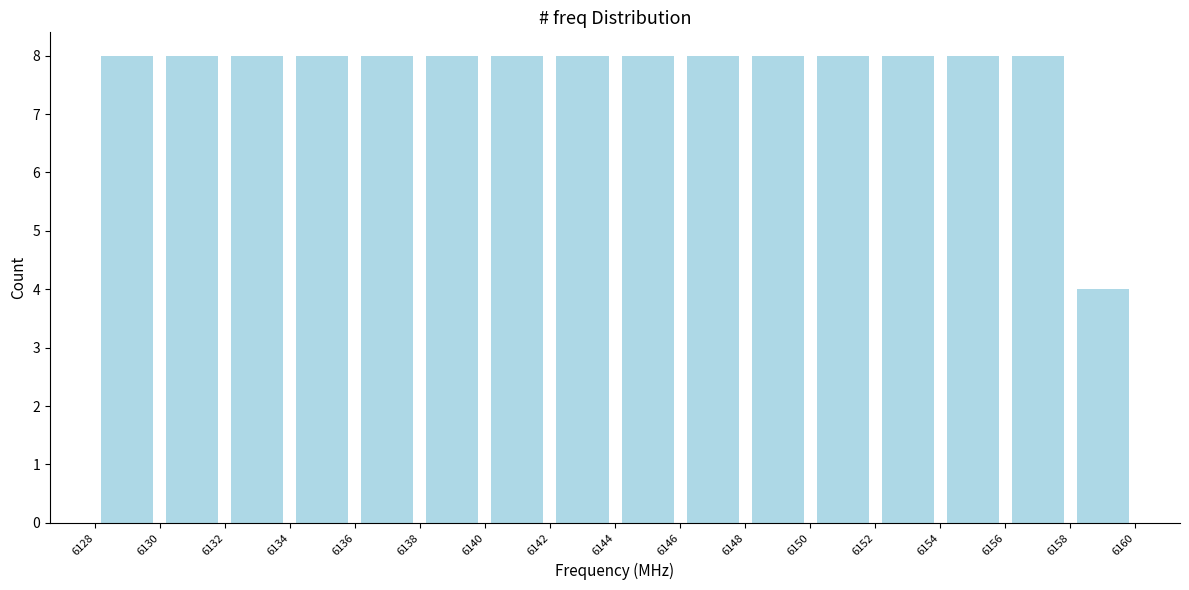

Reading left to right, transcribe this chart: for each bar, give the range it covers on the x-axis and its height. The values are not printed on the chart, so give them approximately, as read against the axis.

6128 to 6130: 8
6130 to 6132: 8
6132 to 6134: 8
6134 to 6136: 8
6136 to 6138: 8
6138 to 6140: 8
6140 to 6142: 8
6142 to 6144: 8
6144 to 6146: 8
6146 to 6148: 8
6148 to 6150: 8
6150 to 6152: 8
6152 to 6154: 8
6154 to 6156: 8
6156 to 6158: 8
6158 to 6160: 4